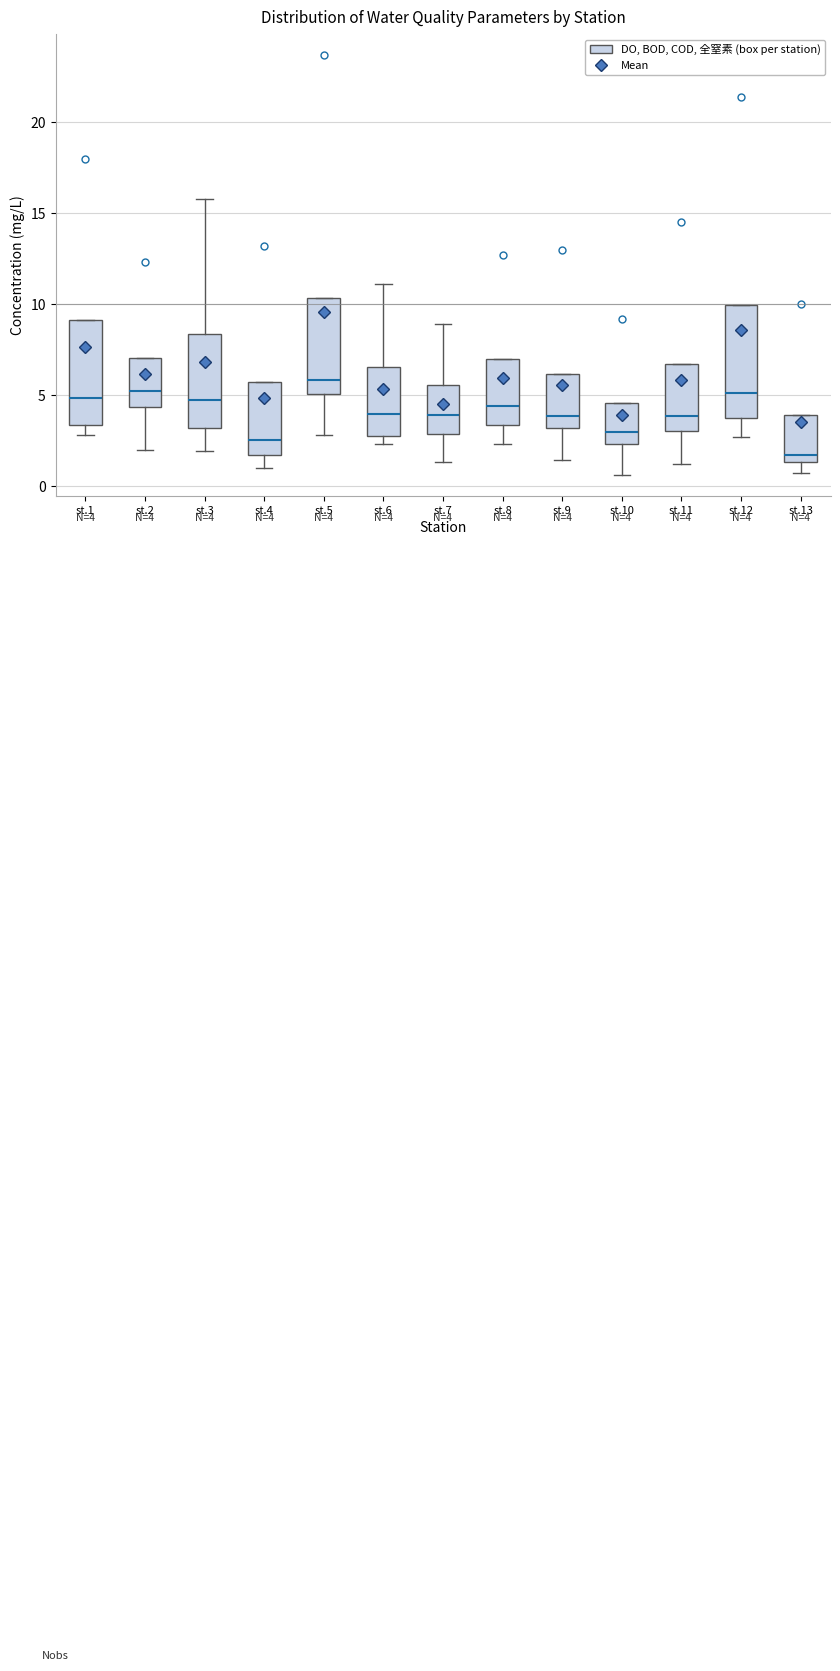

Which box has the highest median line?

st.5